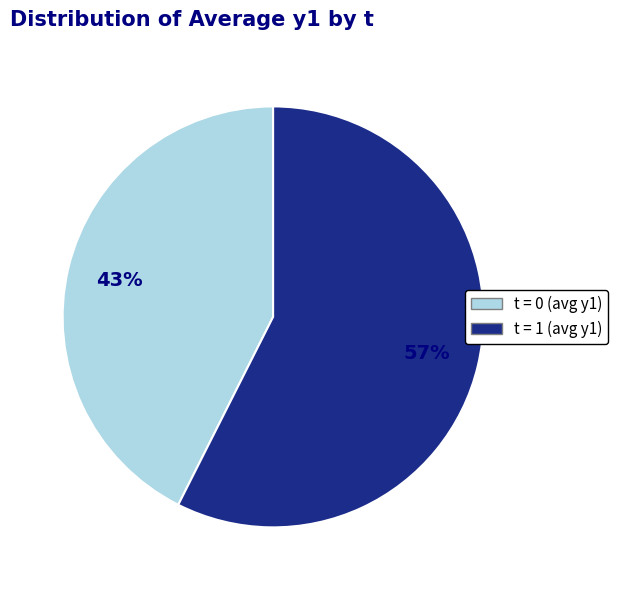

How many slices are in this pie chart?

2